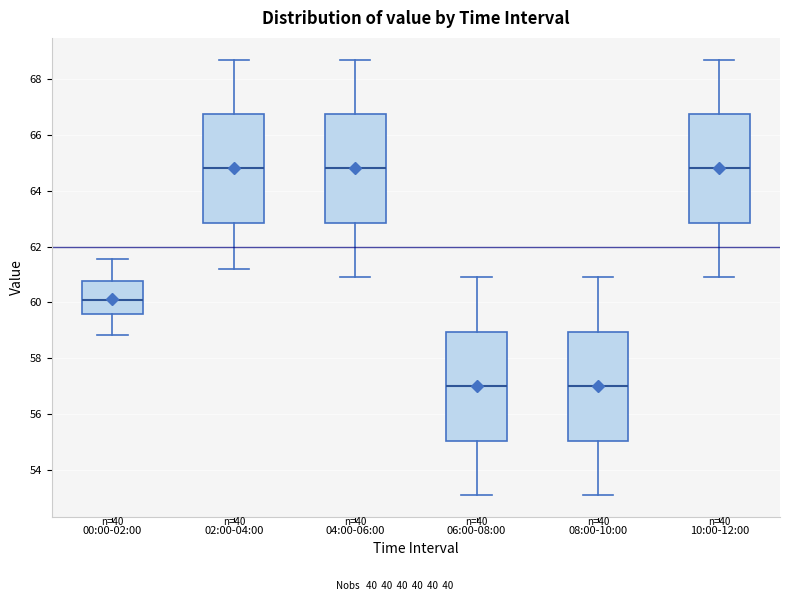

Where is the lower edge of the box for 04:00-06:00 on the y-axis? The values are not printed on the chart, so give them approximately, as read against the axis.

62.8